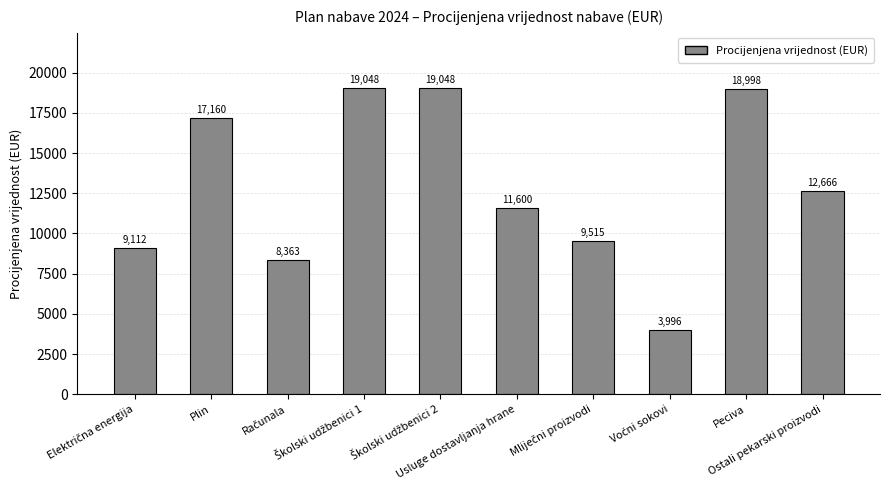

How many series are shown in this chart?

1